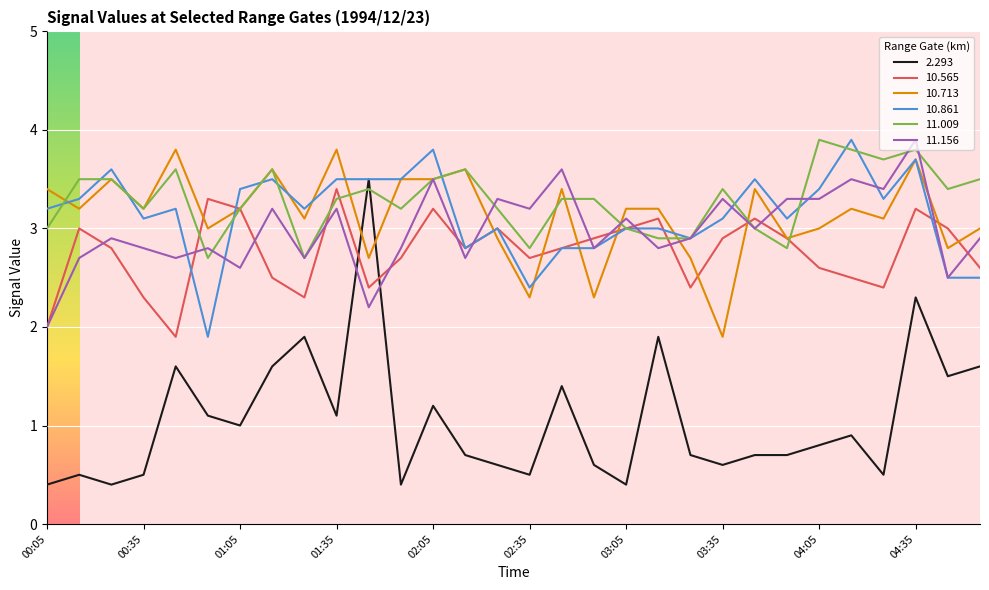

How many lines are shown in the chart?

6